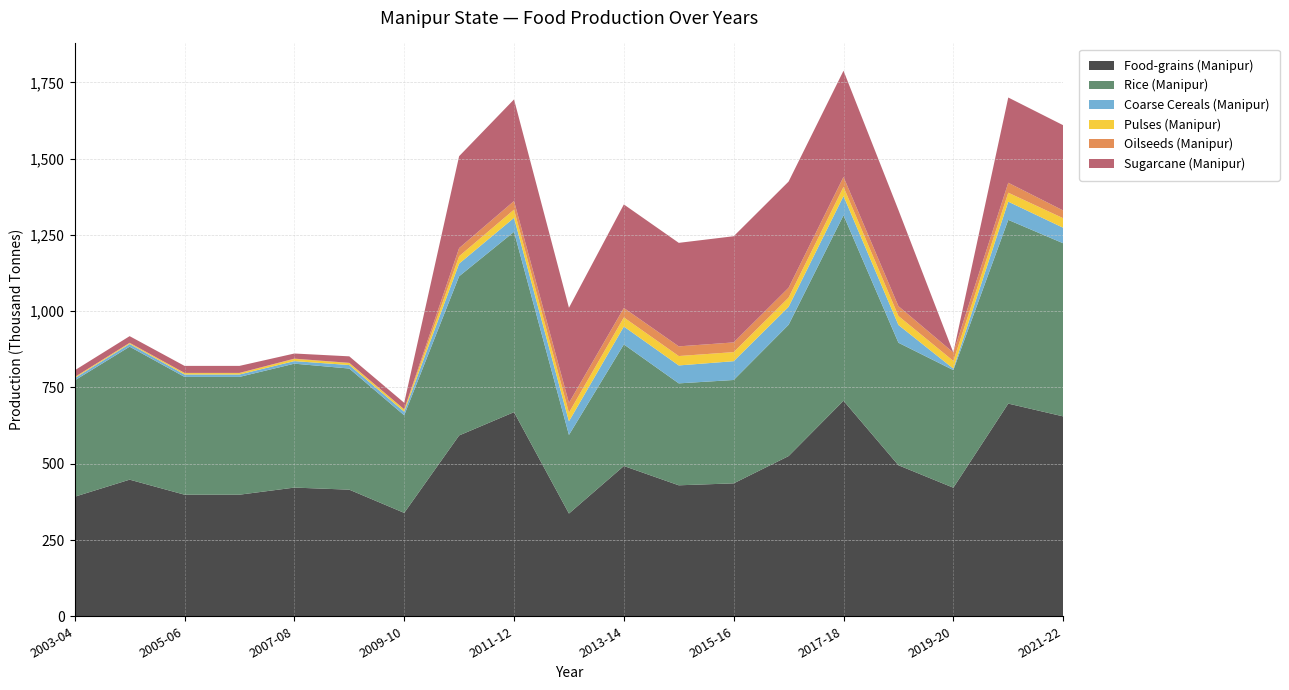

Reading left to right, extract all data points from this chart.

Food-grains (Manipur): 2003-04=391.9	2004-05=447.8	2005-06=398.5	2006-07=398.5	2007-08=421.8	2008-09=415.0	2009-10=338.9	2010-11=592.7	2011-12=669.1	2012-13=336.7	2013-14=492.6	2014-15=429.3	2015-16=435.7	2016-17=525.1	2017-18=706.5	2018-19=495.0	2019-20=421.4	2020-21=697.1	2021-22=655.2
Rice (Manipur): 2003-04=381.2	2004-05=435.9	2005-06=386.1	2006-07=386.1	2007-08=406.2	2008-09=397.0	2009-10=319.9	2010-11=521.7	2011-12=591.0	2012-13=257.6	2013-14=398.5	2014-15=334.1	2015-16=338.8	2016-17=430.4	2017-18=607.8	2018-19=401.6	2019-20=385.5	2020-21=602.2	2021-22=567.4
Coarse Cereals (Manipur): 2003-04=7.5	2004-05=8.9	2005-06=7.9	2006-07=7.9	2007-08=8.4	2008-09=11.5	2009-10=11.7	2010-11=41.5	2011-12=45.9	2012-13=44.7	2013-14=58.6	2014-15=58.8	2015-16=61.6	2016-17=58.8	2017-18=63.1	2018-19=58.2	2019-20=4.9	2020-21=59.7	2021-22=50.9
Pulses (Manipur): 2003-04=3.2	2004-05=3.0	2005-06=4.5	2006-07=4.5	2007-08=7.2	2008-09=6.5	2009-10=7.2	2010-11=24.2	2011-12=26.9	2012-13=28.4	2013-14=29.9	2014-15=30.8	2015-16=29.8	2016-17=30.3	2017-18=30.0	2018-19=29.5	2019-20=25.2	2020-21=29.4	2021-22=31.3
Oilseeds (Manipur): 2003-04=0.4	2004-05=0.8	2005-06=0.7	2006-07=0.7	2007-08=0.9	2008-09=0.7	2009-10=0.7	2010-11=26.7	2011-12=28.3	2012-13=32.1	2013-14=31.0	2014-15=31.7	2015-16=31.8	2016-17=32.3	2017-18=32.8	2018-19=32.2	2019-20=27.4	2020-21=32.6	2021-22=25.4
Sugarcane (Manipur): 2003-04=22.0	2004-05=21.8	2005-06=23.0	2006-07=23.0	2007-08=16.8	2008-09=21.3	2009-10=21.3	2010-11=301.3	2011-12=333.0	2012-13=311.7	2013-14=339.3	2014-15=339.3	2015-16=348.0	2016-17=348.0	2017-18=348.0	2018-19=315.1	2019-20=0.0	2020-21=279.4	2021-22=279.4